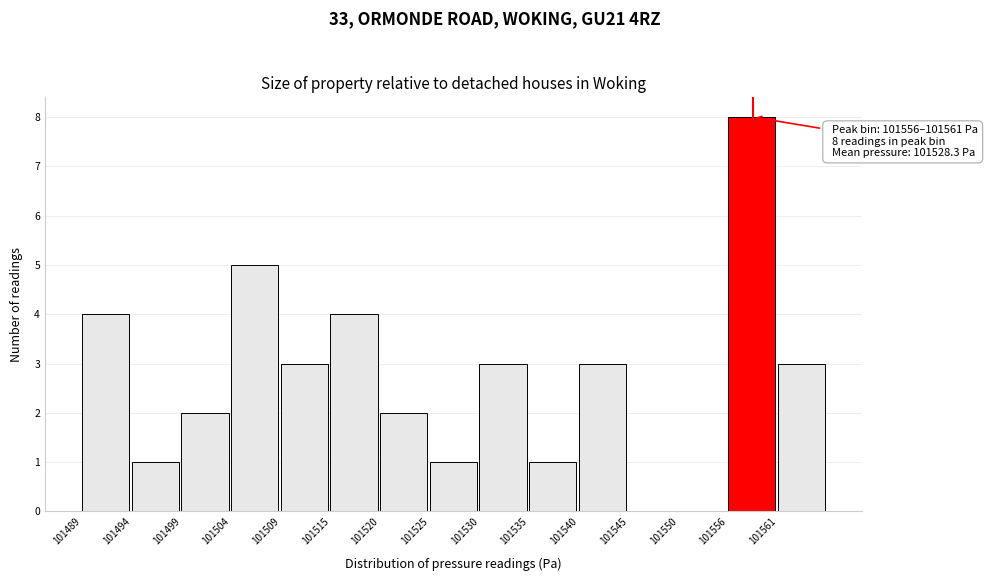

Reading left to right, extract all data points from this chart.

101489=4	101494=1	101499=2	101504=5	101509=3	101515=4	101520=2	101525=1	101530=3	101535=1	101540=3	101545=0	101550=0	101556=8	101561=3